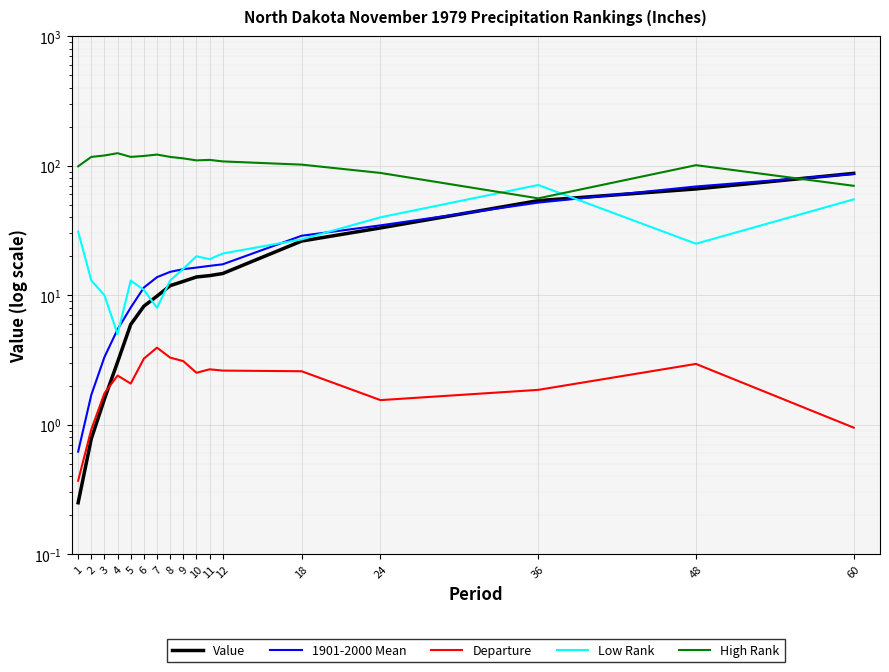

What is the total value across all series at 1?

131.2